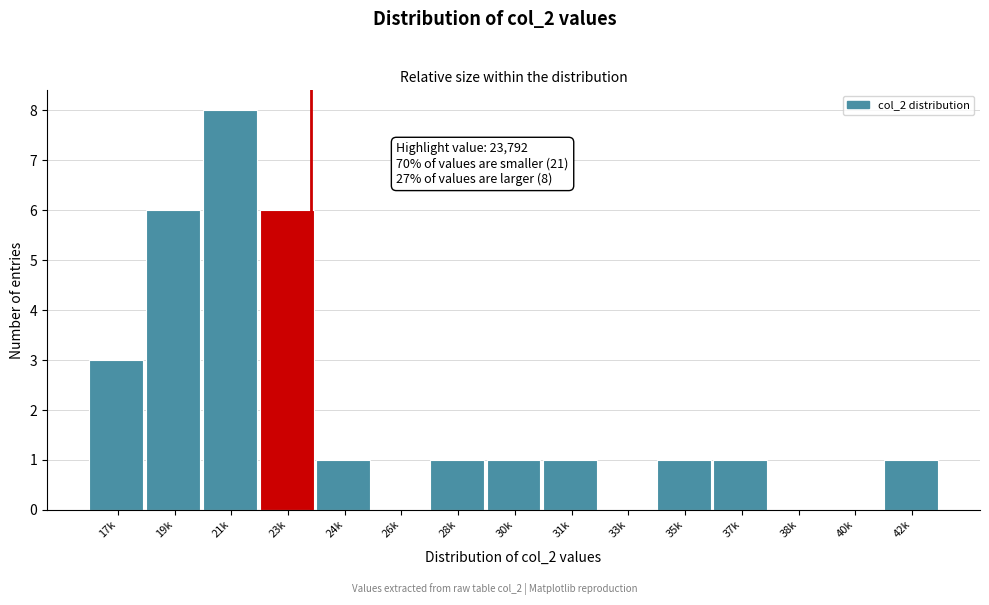

Reading right to left, extract all data points from this chart.

42k=1	40k=0	38k=0	37k=1	35k=1	33k=0	31k=1	30k=1	28k=1	26k=0	24k=1	23k=6	21k=8	19k=6	17k=3